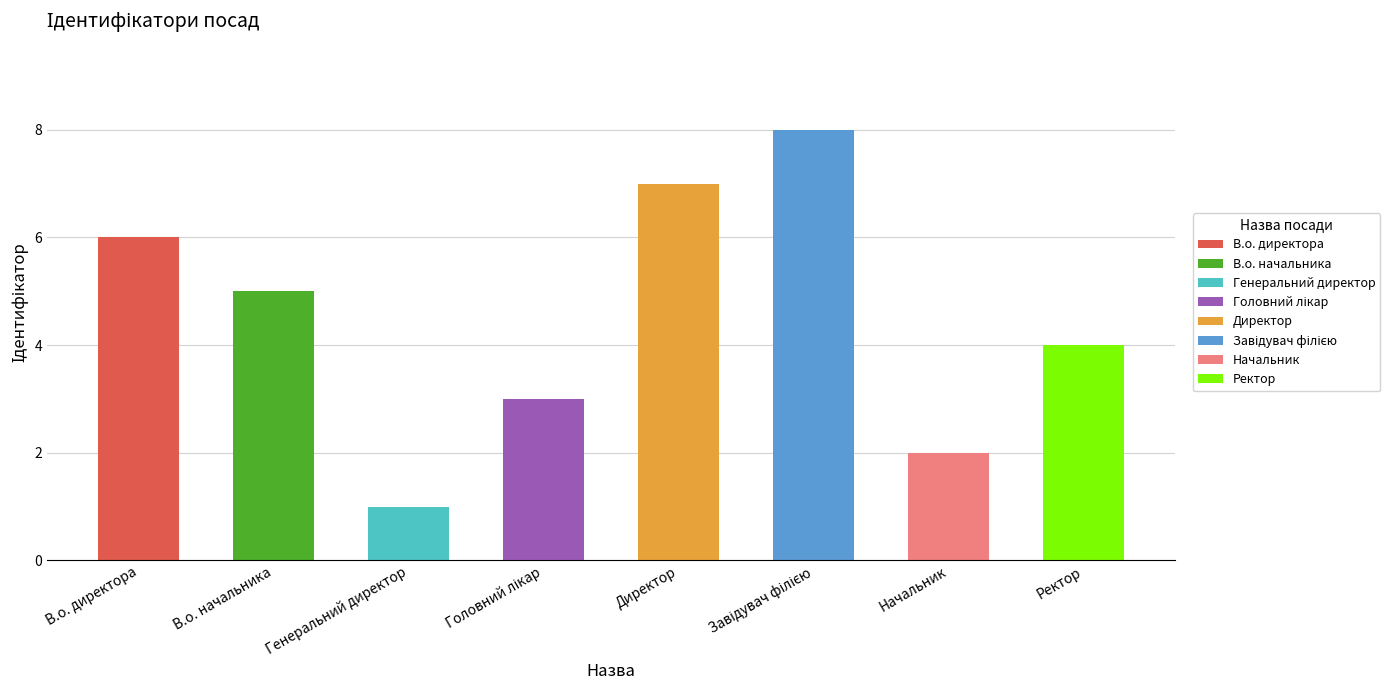

How many series are shown in this chart?

1